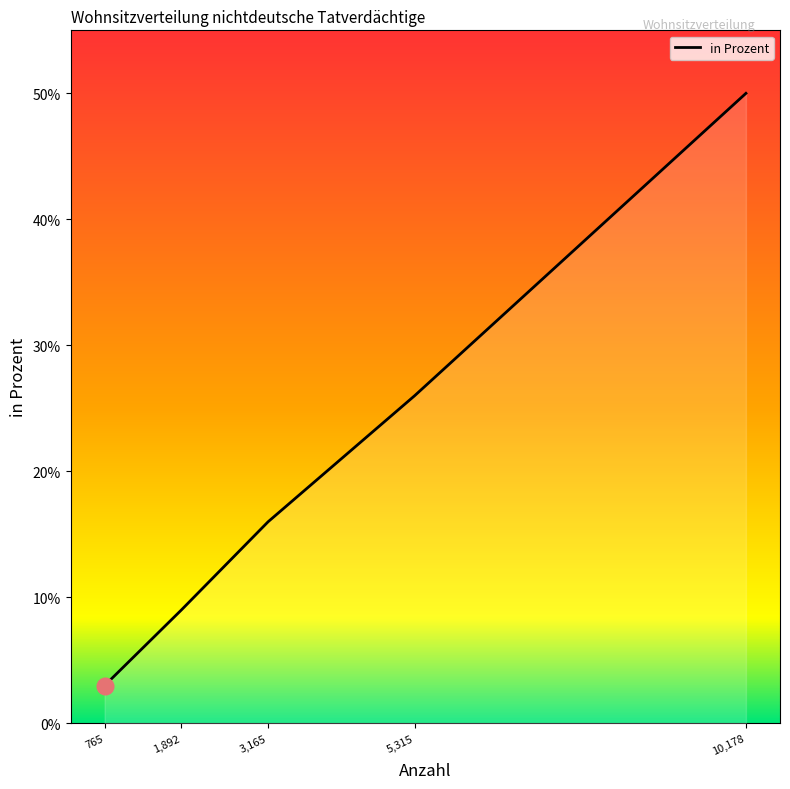

What position from the left is 5,315?

4